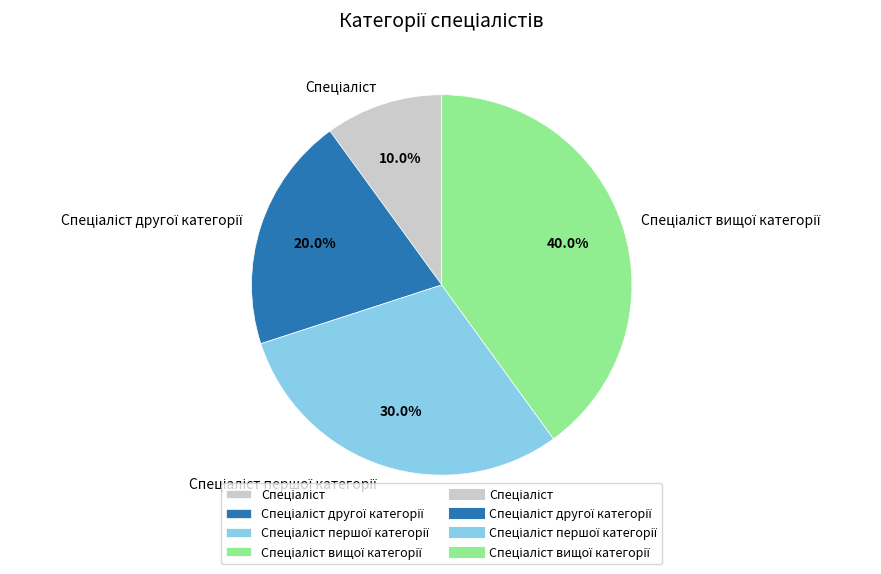

Is there any slice that represents more than half of the pie?

No